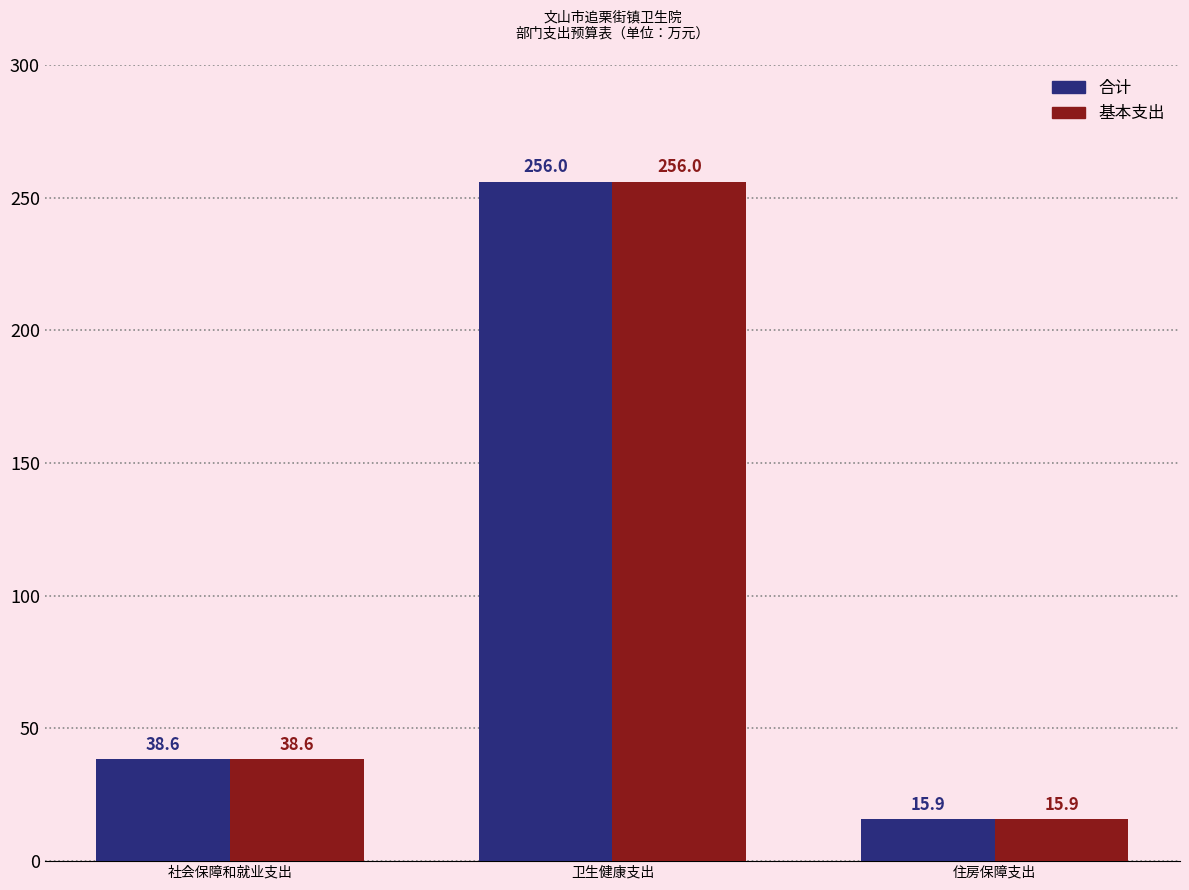

The value of 合计 at 卫生健康支出 is 256.0. True or false?

True